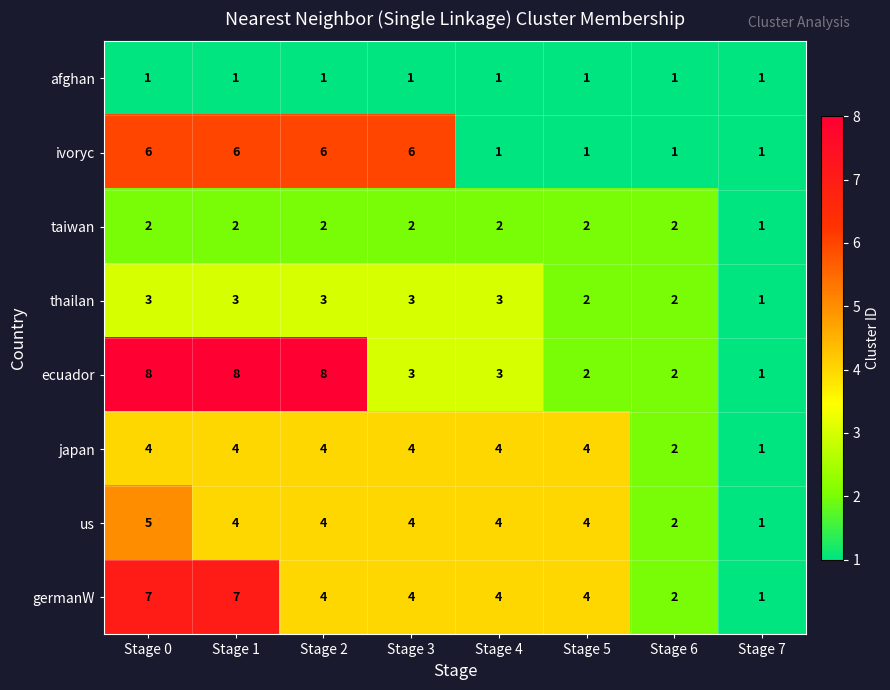

List the series in order of their peak value, highest first.

ecuador, germanW, ivoryc, us, japan, thailan, taiwan, afghan